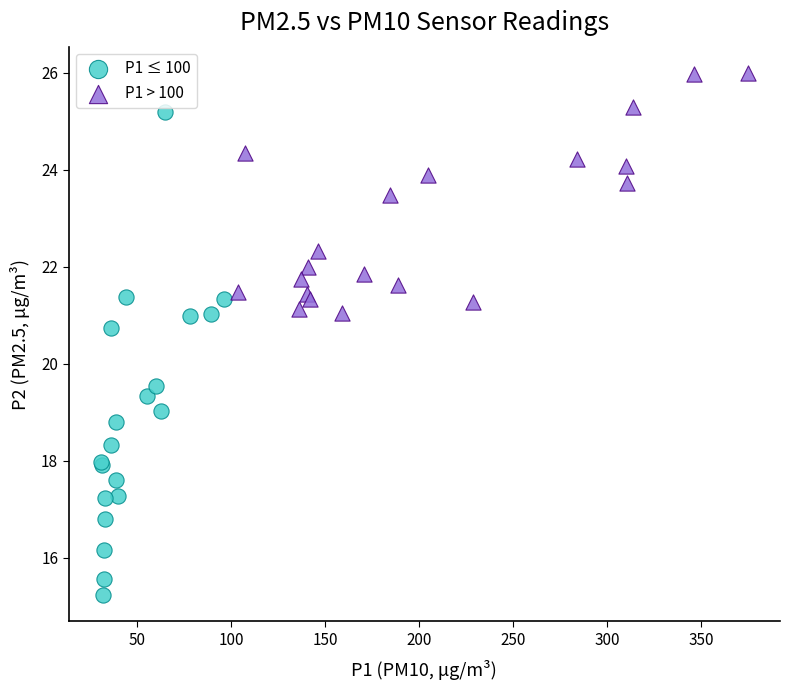

What are all the series names shown in the legend?

P1 ≤ 100, P1 > 100